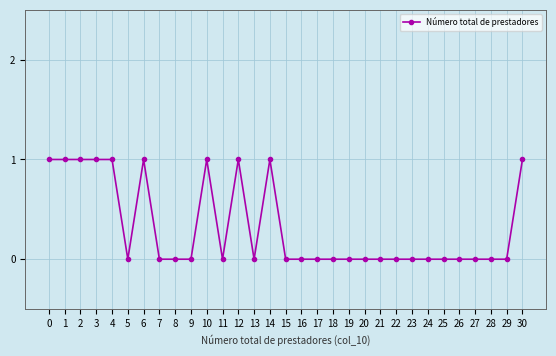

True or false: the data shows 1 at 30.

True